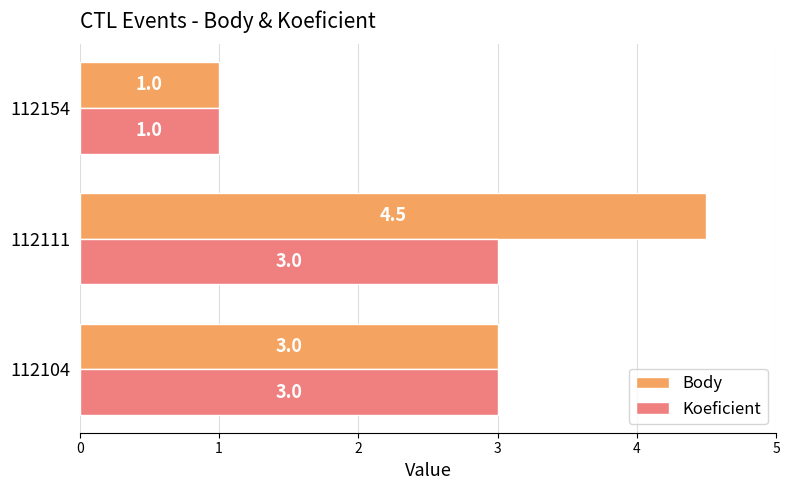

Count the number of data series in this chart.

2